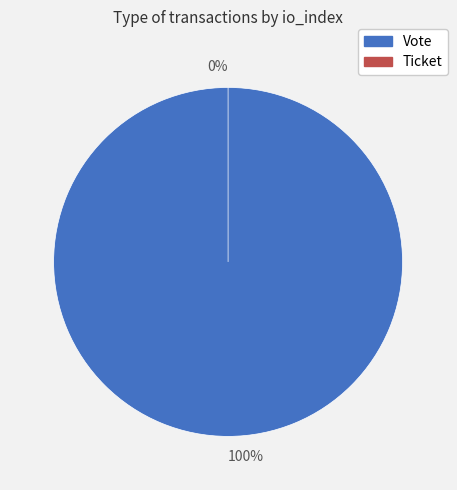

To the nearest percent, what portion does Vote represent?

100%